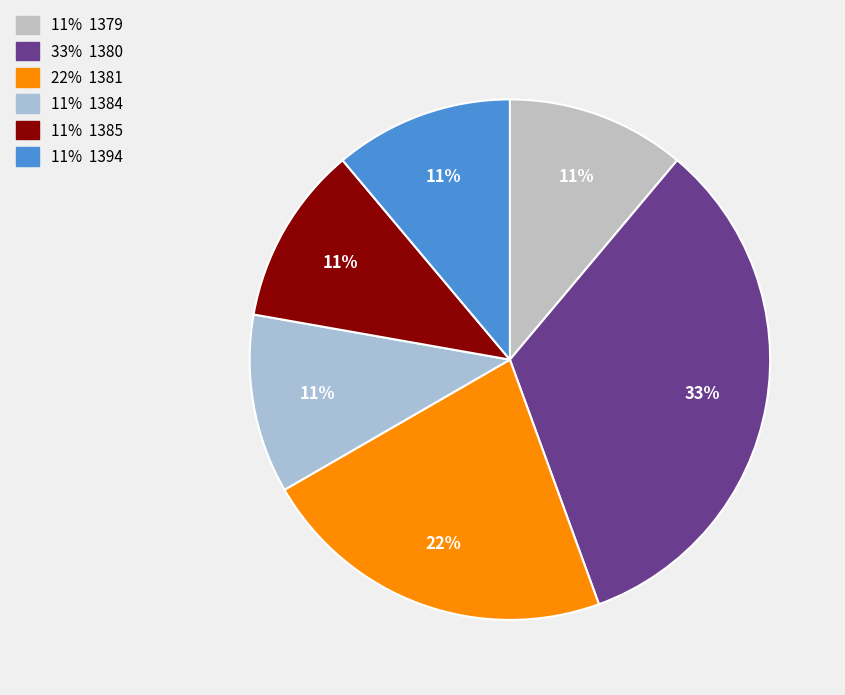

Is there any slice that represents more than half of the pie?

No